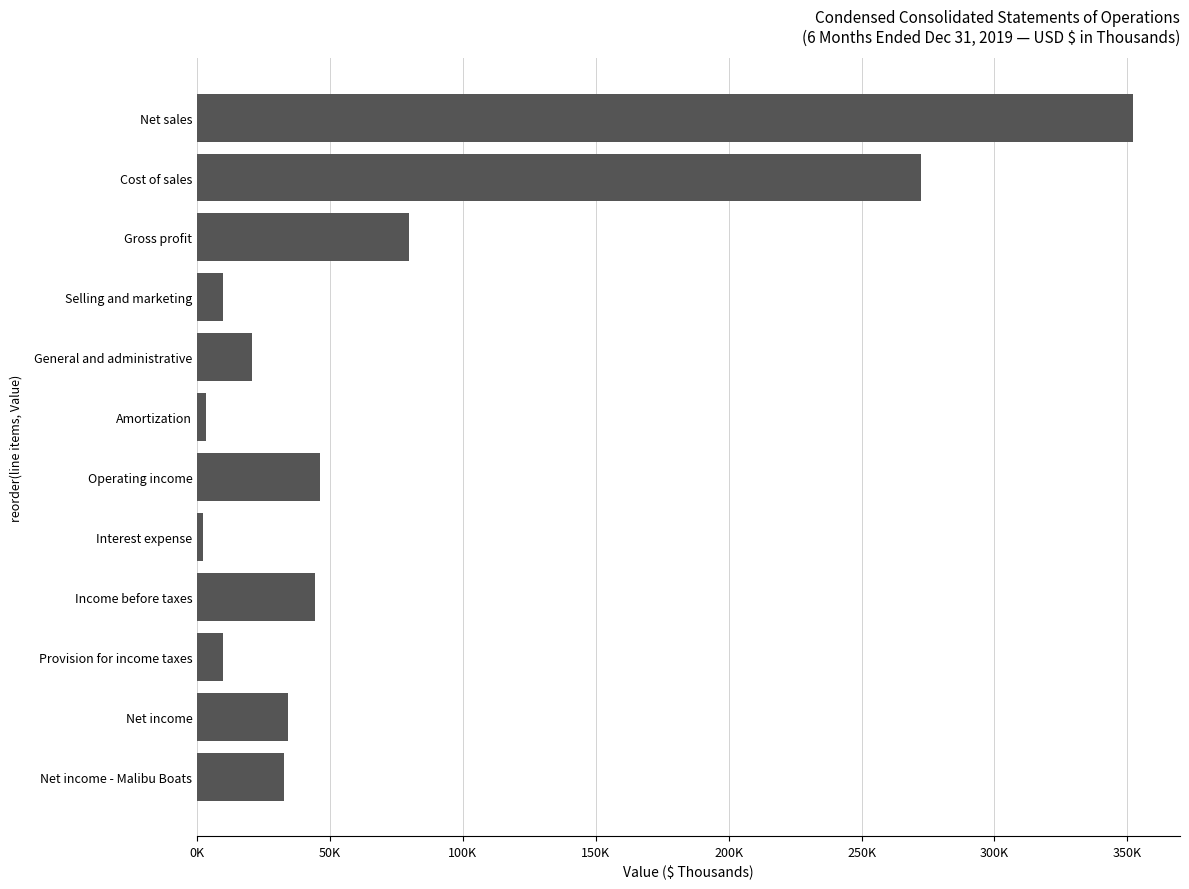

Are the bars horizontal?

Yes